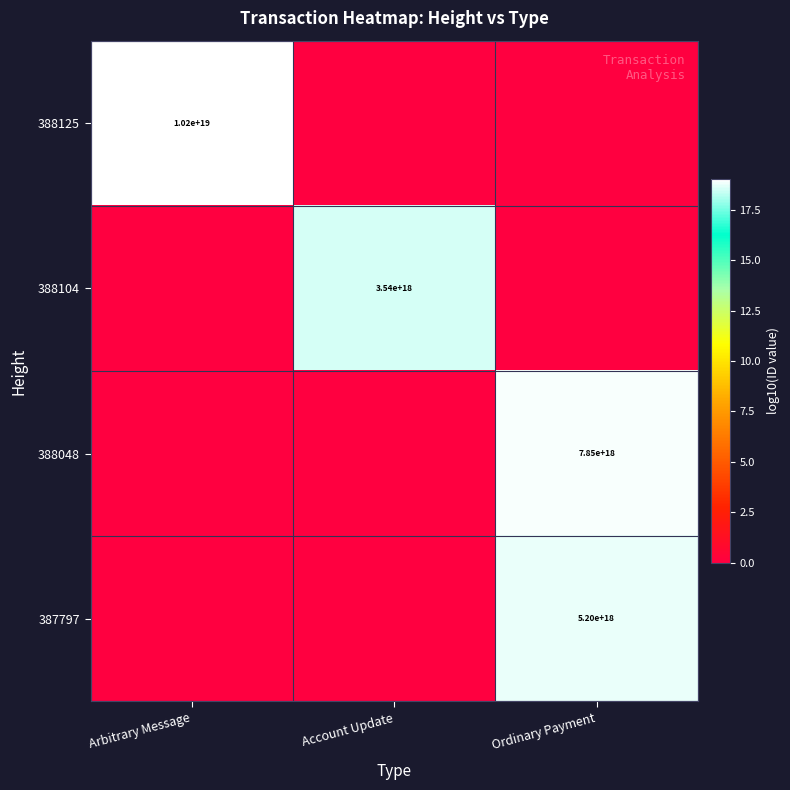

The value of 388125 at Arbitrary Message is 13412869704473520128. True or false?

False